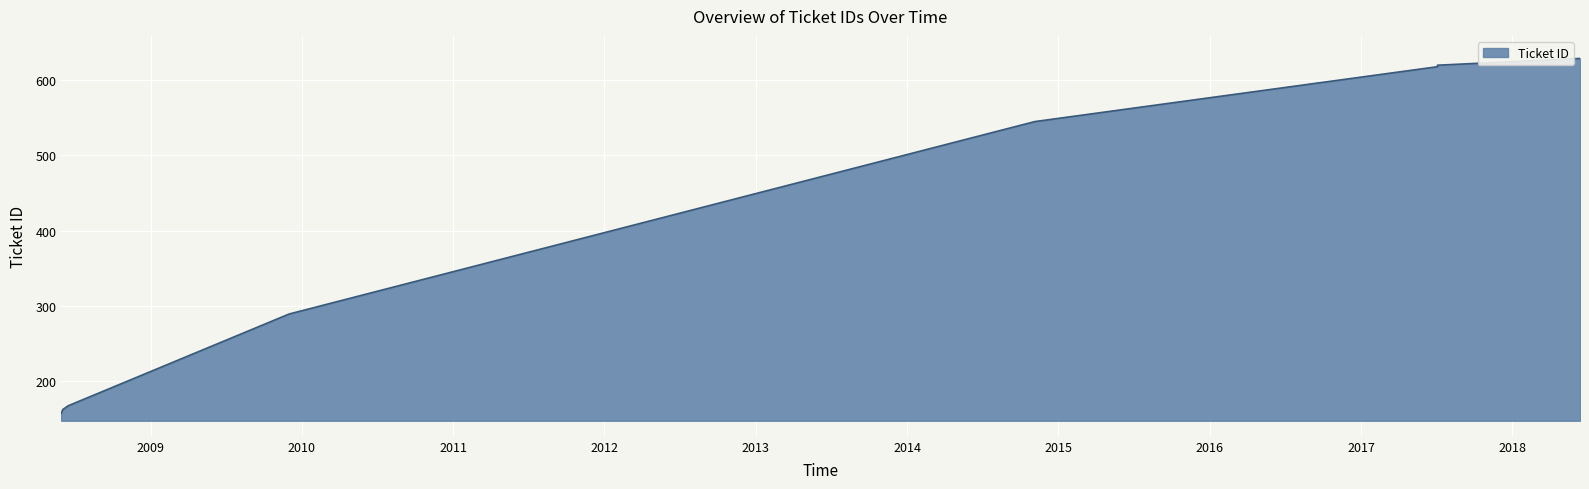

What is the label of the 7th point from the right?

2008-06-03